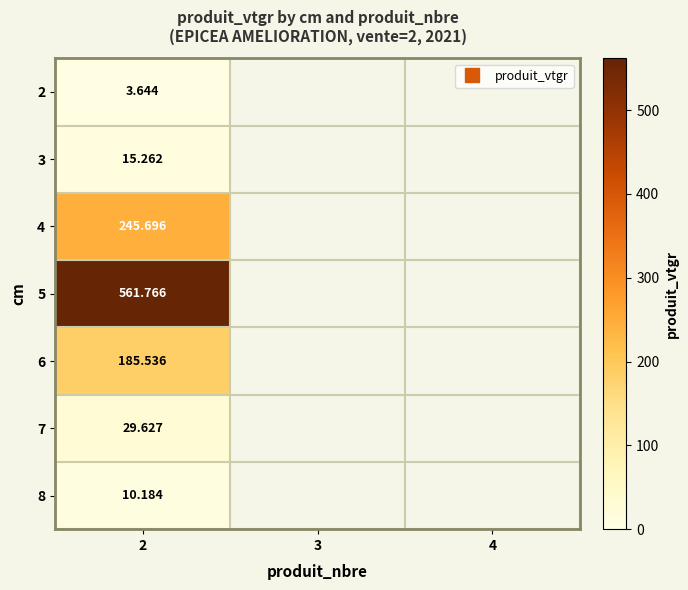

What is the spread (max minus min) of values at 2?

558.1